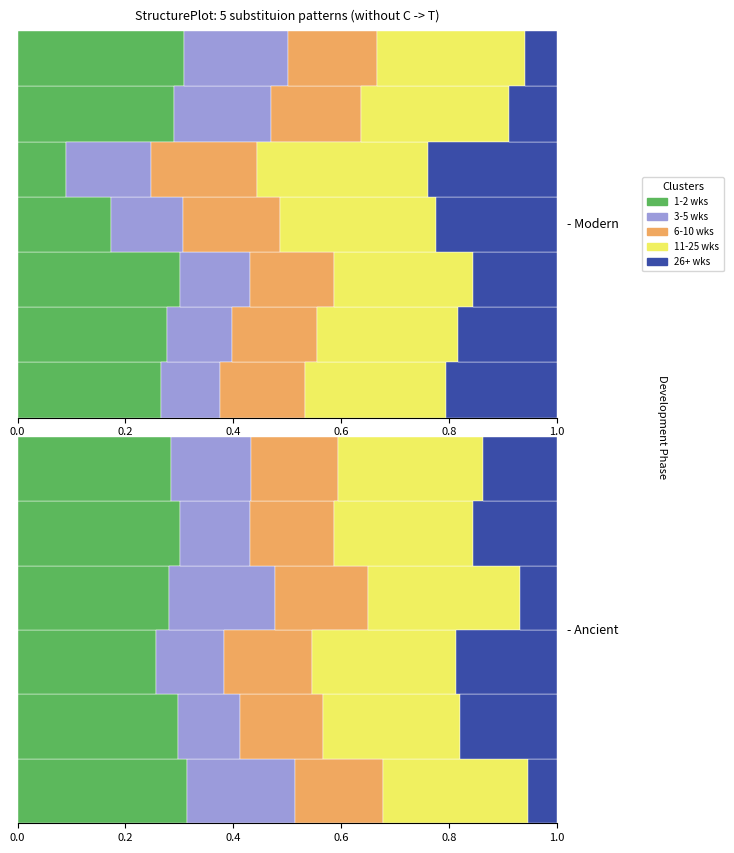

What is the total value across all series at 0.0?

1.0